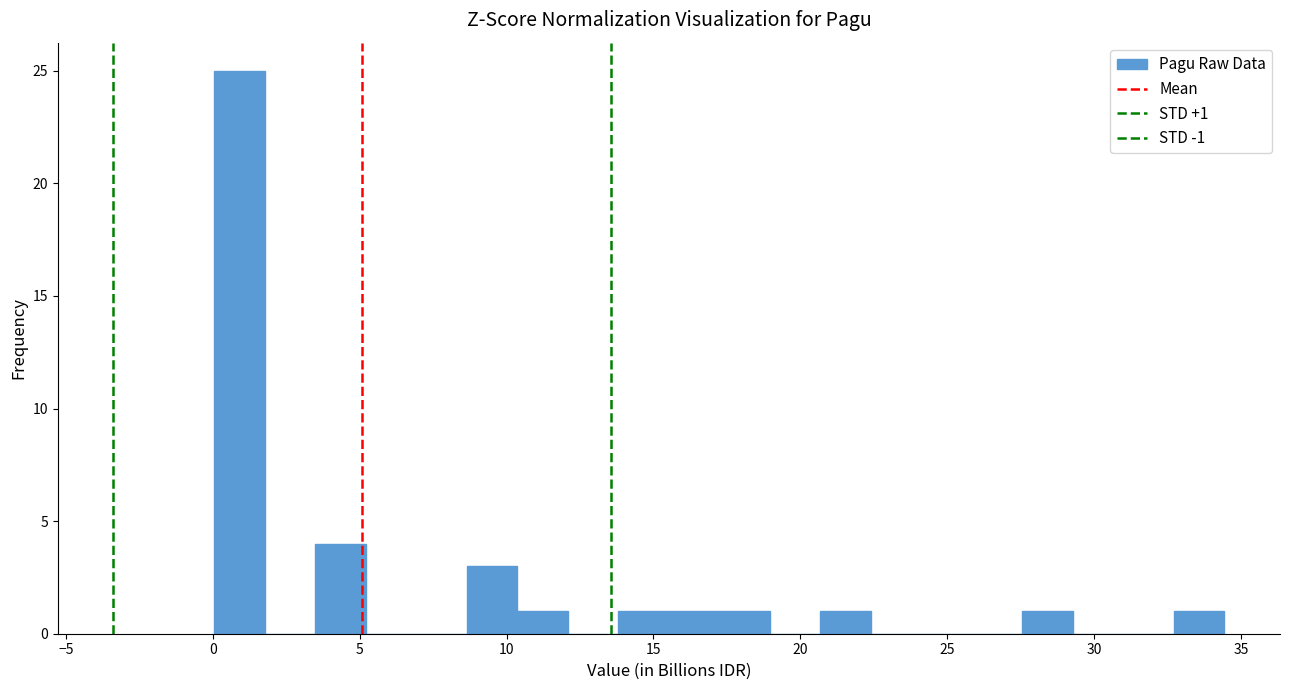

Around what value on the x-axis is the tallest bar? Give the approximate position of its centre, as read against the axis.

1.0